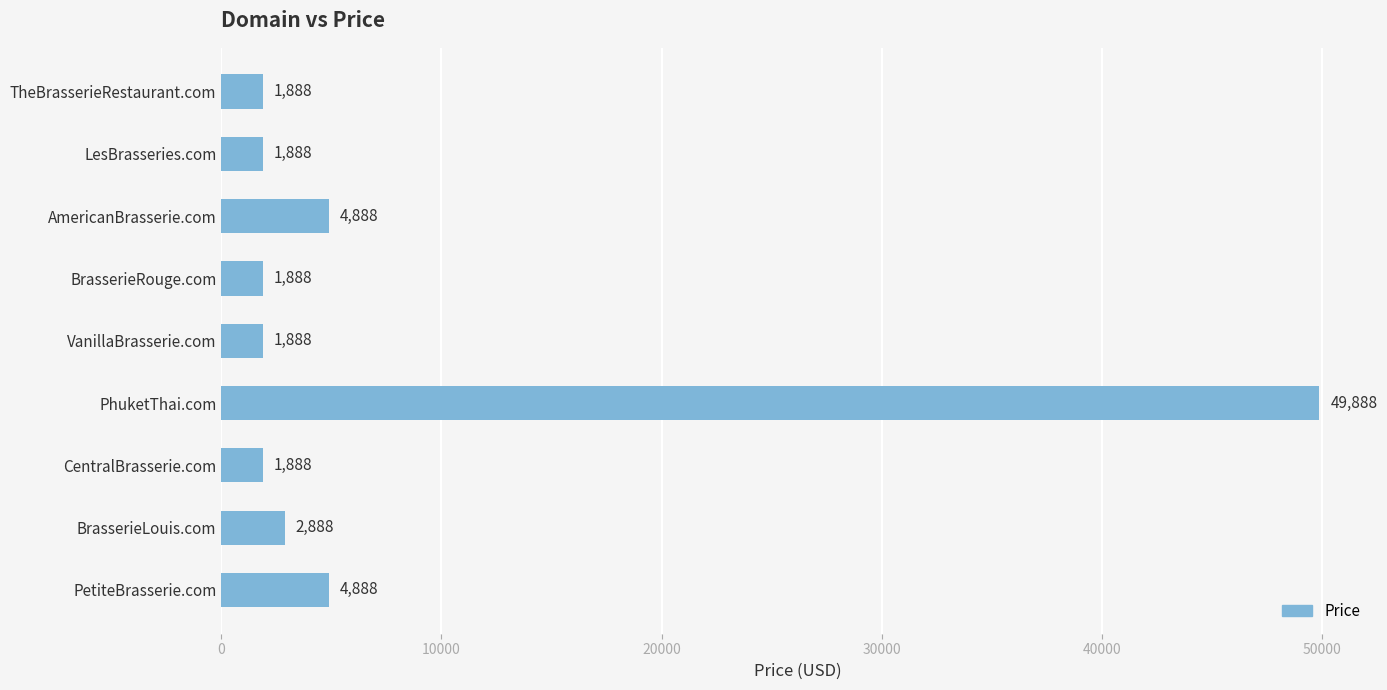

True or false: the data shows 1888 at TheBrasserieRestaurant.com.

True